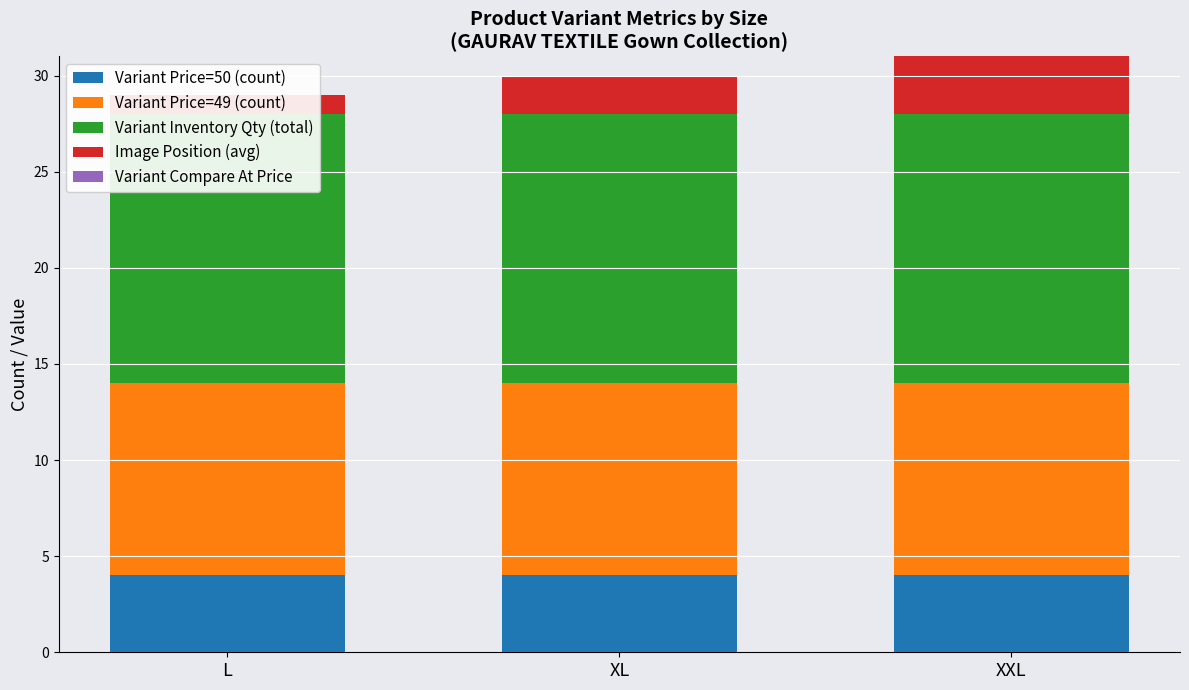

Rank the series by their maximum value, from lowest to highest.

Variant Compare At Price, Image Position (avg), Variant Price=50 (count), Variant Price=49 (count), Variant Inventory Qty (total)